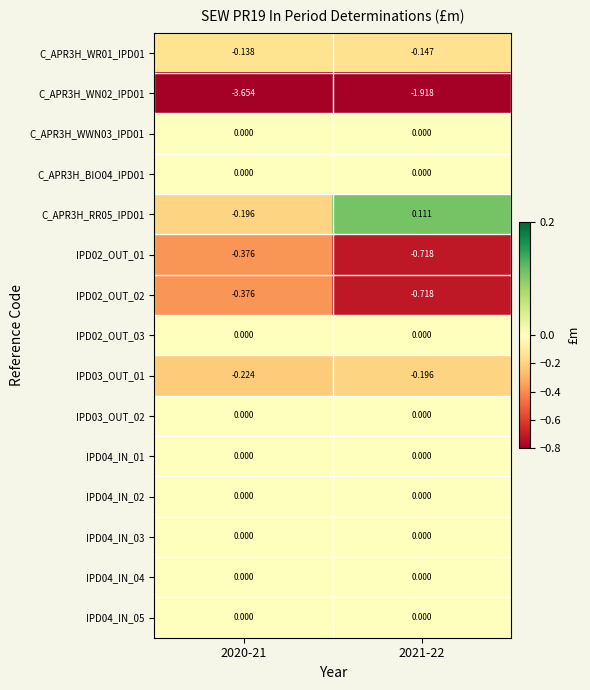

At 2020-21, list the series in order from largest to smallest.

C_APR3H_WWN03_IPD01, C_APR3H_BIO04_IPD01, IPD02_OUT_03, IPD03_OUT_02, IPD04_IN_01, IPD04_IN_02, IPD04_IN_03, IPD04_IN_04, IPD04_IN_05, C_APR3H_WR01_IPD01, C_APR3H_RR05_IPD01, IPD03_OUT_01, IPD02_OUT_01, IPD02_OUT_02, C_APR3H_WN02_IPD01